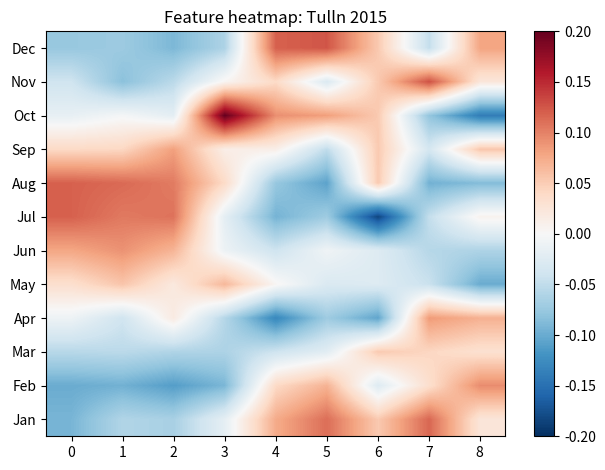

Reading left to right, extract all data points from this chart.

Jan: 0=-0.1	1=-0.1	2=-0.1	3=-0.0	4=0.1	5=0.1	6=0.1	7=0.1	8=0.0
Feb: 0=-0.1	1=-0.1	2=-0.1	3=-0.1	4=0.0	5=0.1	6=-0.0	7=0.0	8=0.1
Mar: 0=-0.1	1=-0.1	2=-0.1	3=-0.1	4=-0.0	5=-0.0	6=0.1	7=0.0	8=0.0
Apr: 0=-0.0	1=-0.0	2=0.0	3=-0.1	4=-0.1	5=-0.1	6=-0.1	7=0.1	8=0.1
May: 0=0.0	1=0.1	2=0.0	3=0.1	4=0.0	5=-0.0	6=-0.0	7=-0.0	8=-0.1
Jun: 0=0.1	1=0.1	2=0.1	3=-0.0	4=-0.0	5=-0.0	6=-0.0	7=-0.1	8=-0.1
Jul: 0=0.1	1=0.1	2=0.1	3=-0.0	4=-0.1	5=-0.1	6=-0.2	7=-0.0	8=0.0
Aug: 0=0.1	1=0.1	2=0.1	3=0.0	4=-0.1	5=-0.1	6=0.1	7=-0.1	8=-0.1
Sep: 0=0.0	1=0.0	2=0.1	3=0.0	4=0.0	5=-0.1	6=0.1	7=-0.0	8=0.1
Oct: 0=-0.0	1=-0.0	2=-0.0	3=0.2	4=0.1	5=0.1	6=0.1	7=-0.1	8=-0.1
Nov: 0=-0.0	1=-0.1	2=-0.1	3=0.0	4=0.0	5=-0.0	6=0.1	7=0.1	8=0.0
Dec: 0=-0.1	1=-0.1	2=-0.1	3=-0.1	4=0.1	5=0.1	6=0.1	7=-0.0	8=0.1